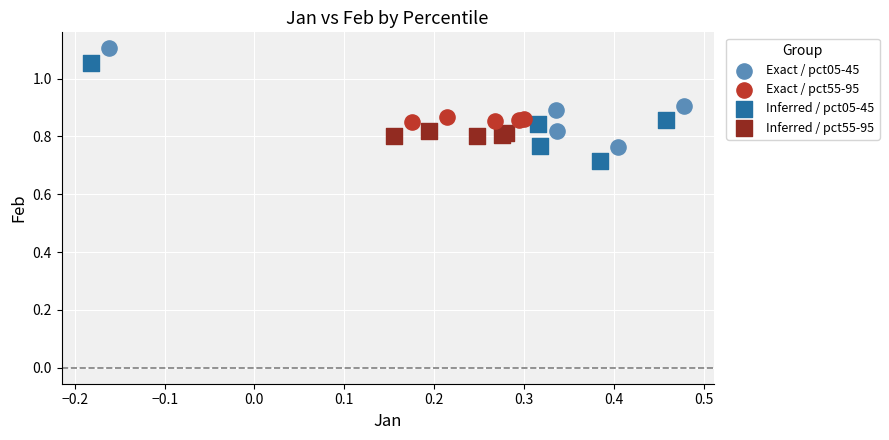

Which series reaches the minimum Y coordinate?

Inferred / pct05-45